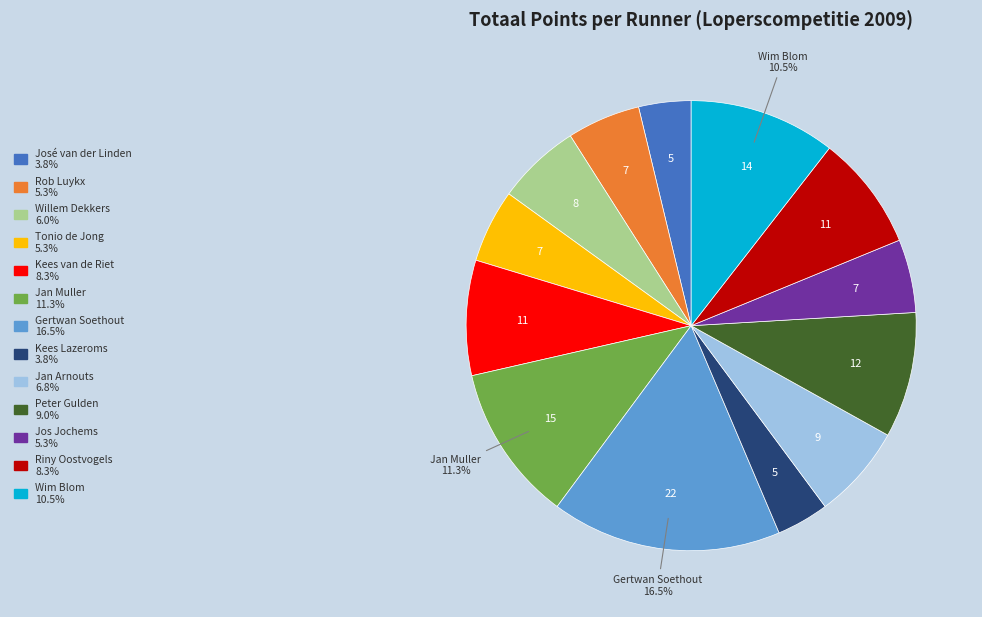

To the nearest percent, what is the combined percentage of Willem Dekkers and Kees Lazeroms?

10%